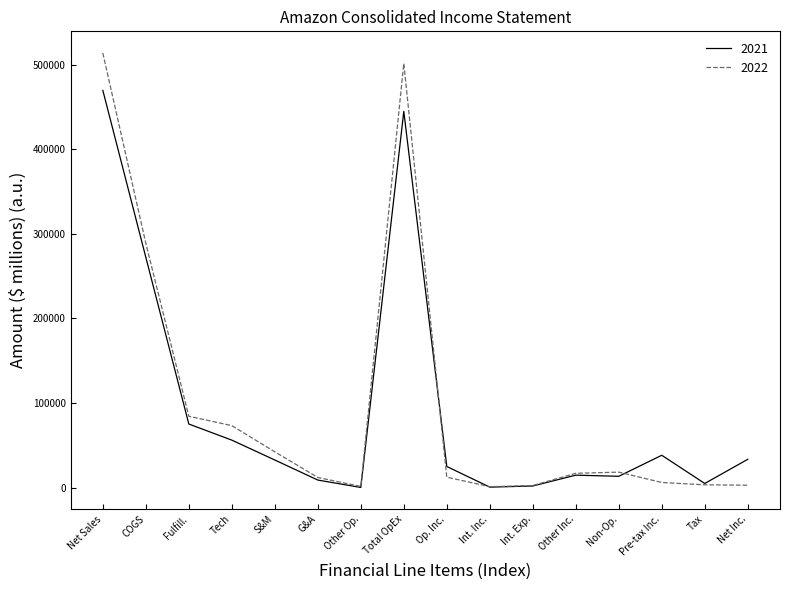

Which series has the largest range (max minus min)?

2022